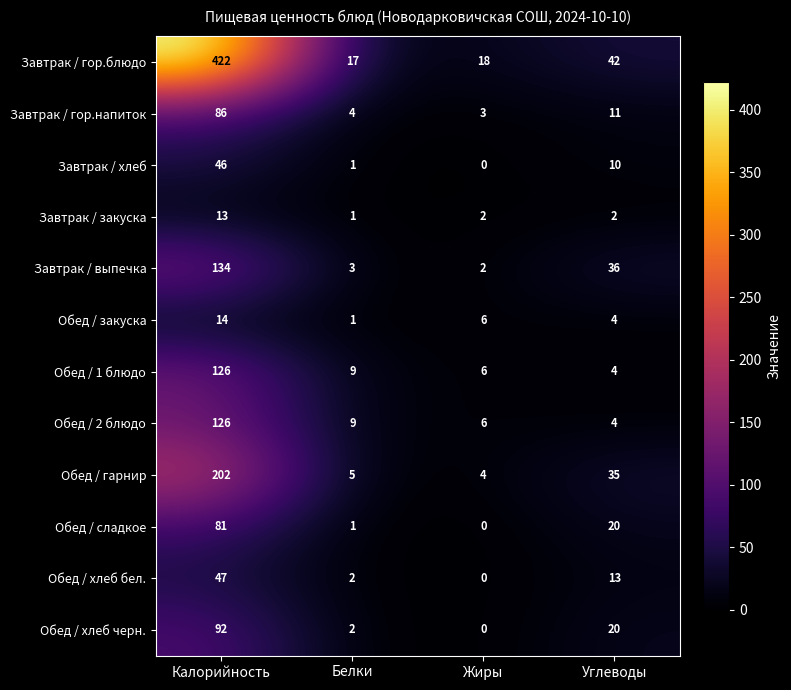

At which category does the chart reach its peak across all series?

Калорийность